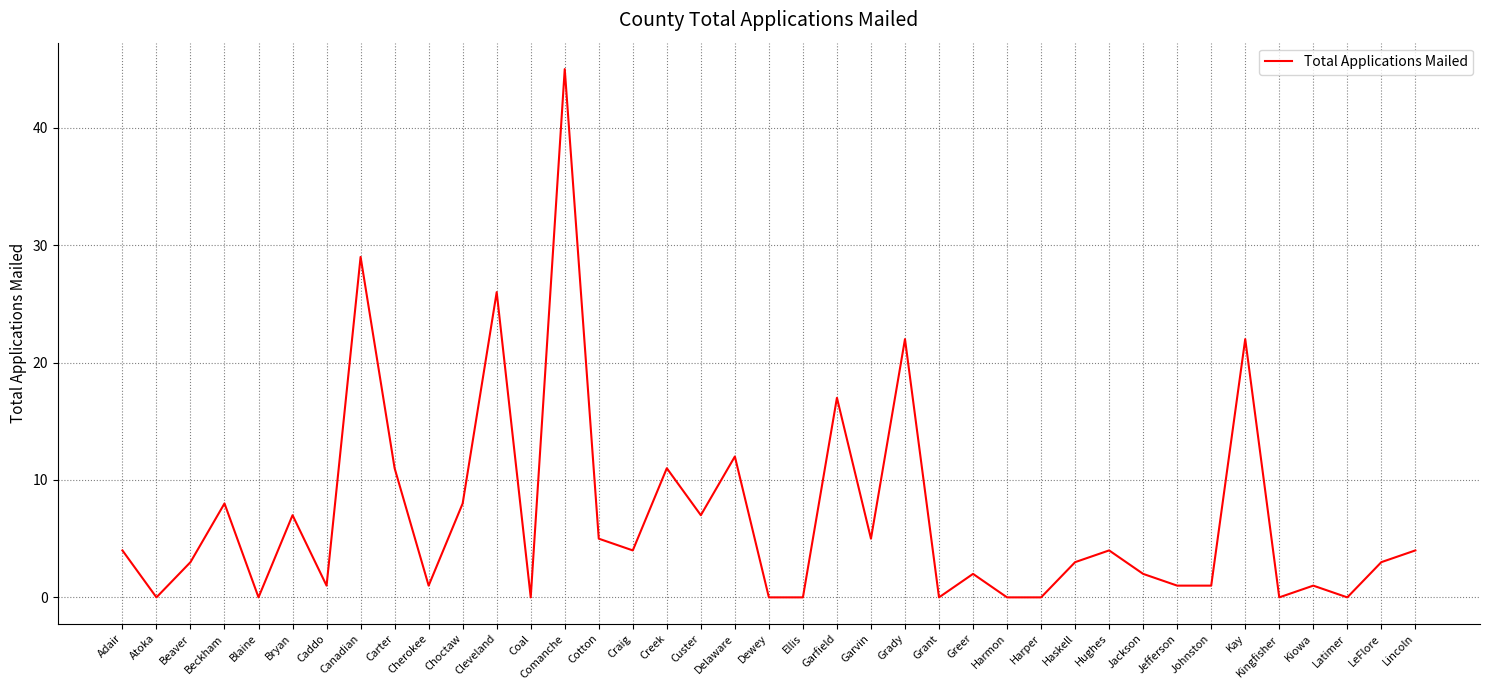

The value at Ellis is 0. True or false?

True